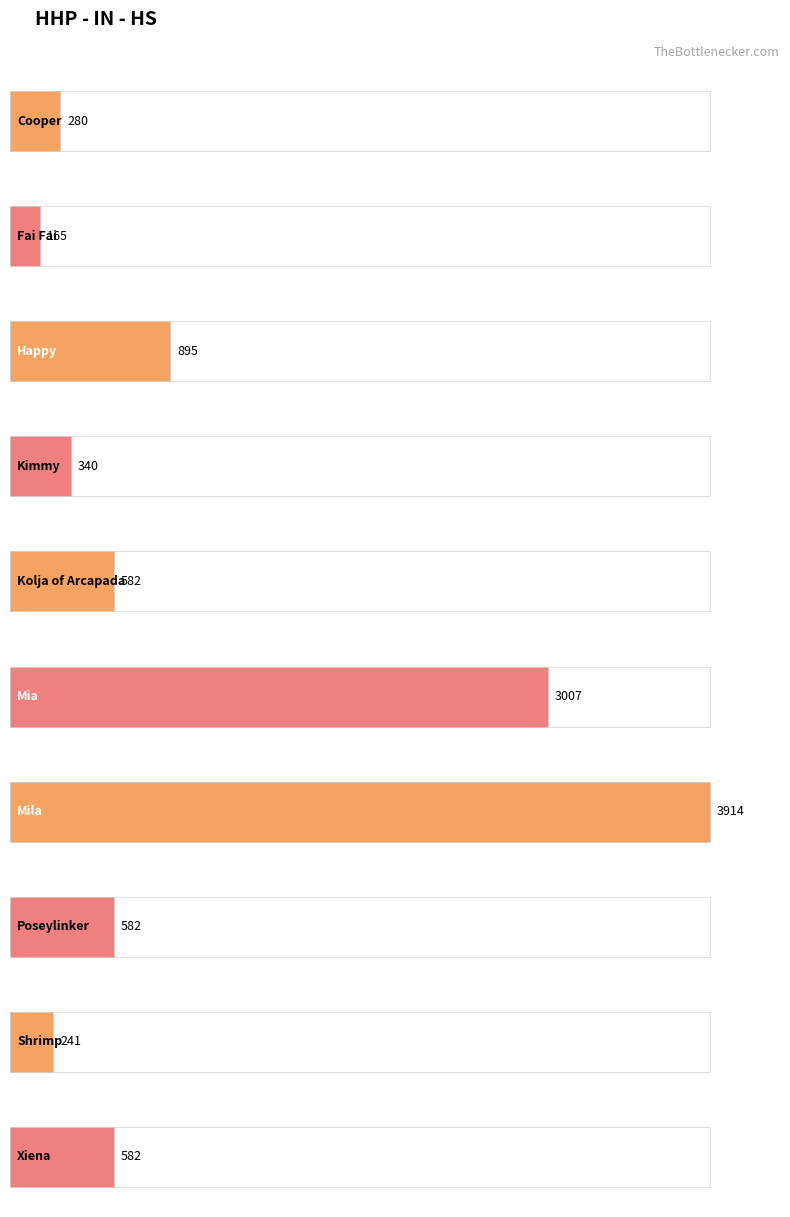

How many values are below 582?

4